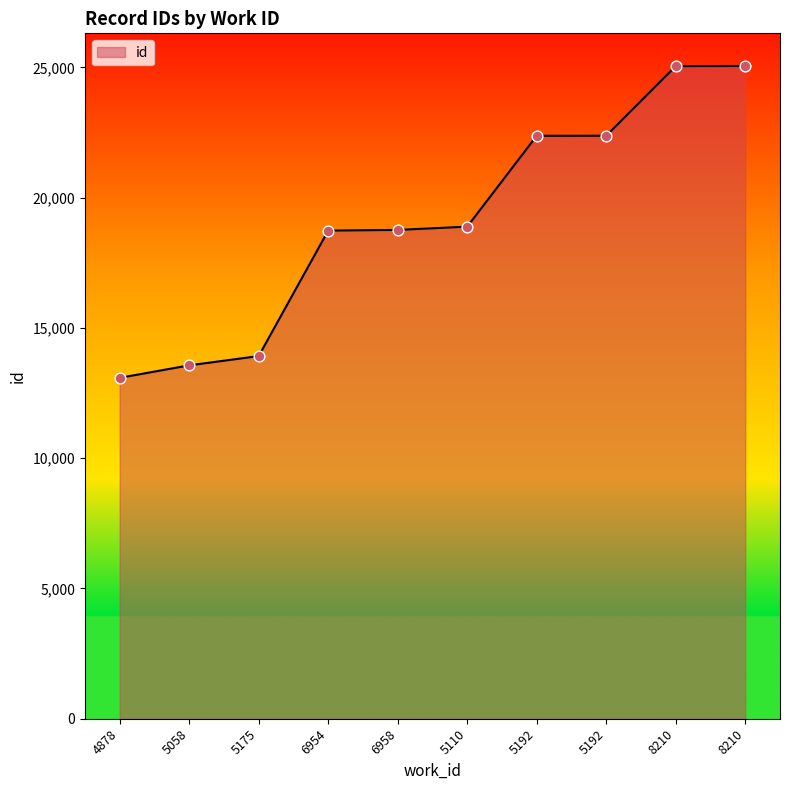

Is this an area chart (filled region under the line)?

Yes